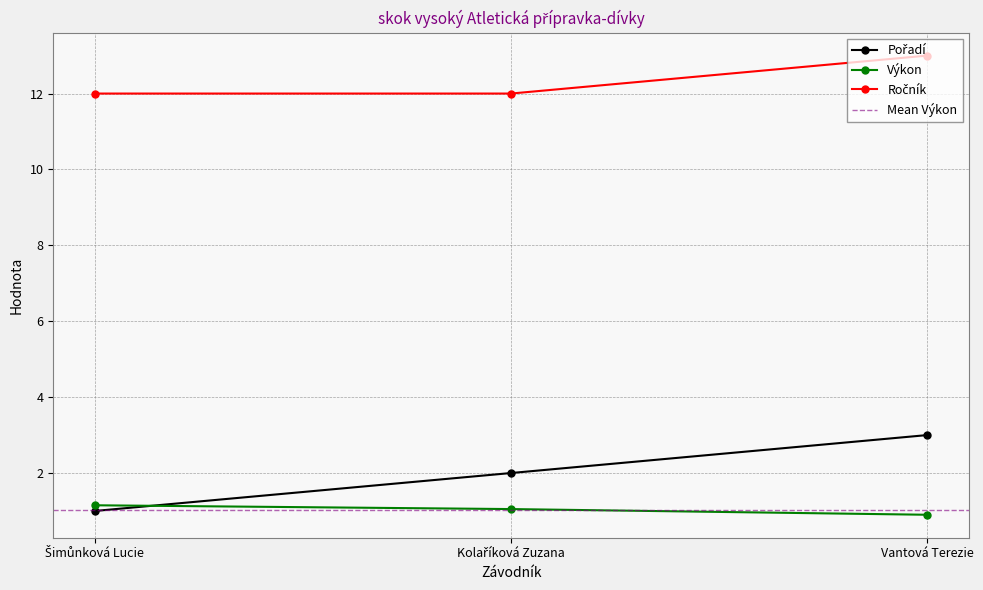

What is the sum of the Ročník values at Vantová Terezie and Šimůnková Lucie?

25.0